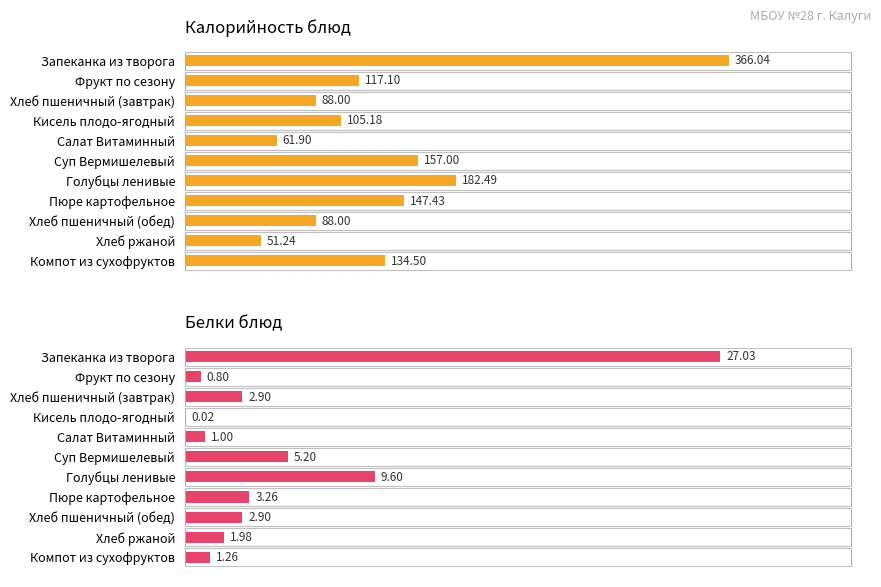

What is the difference between the second highest and minimum values in the Калорийность блюд series?

131.2